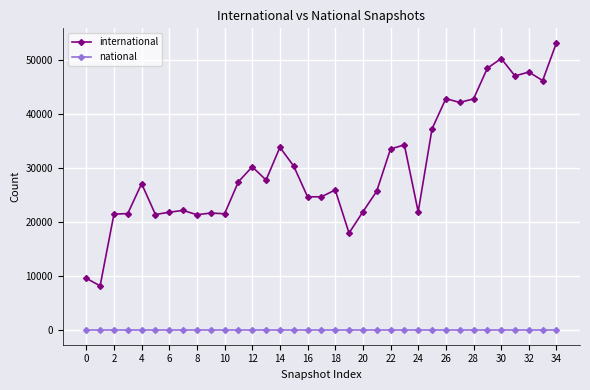

Rank the series by their maximum value, from highest to lowest.

international, national